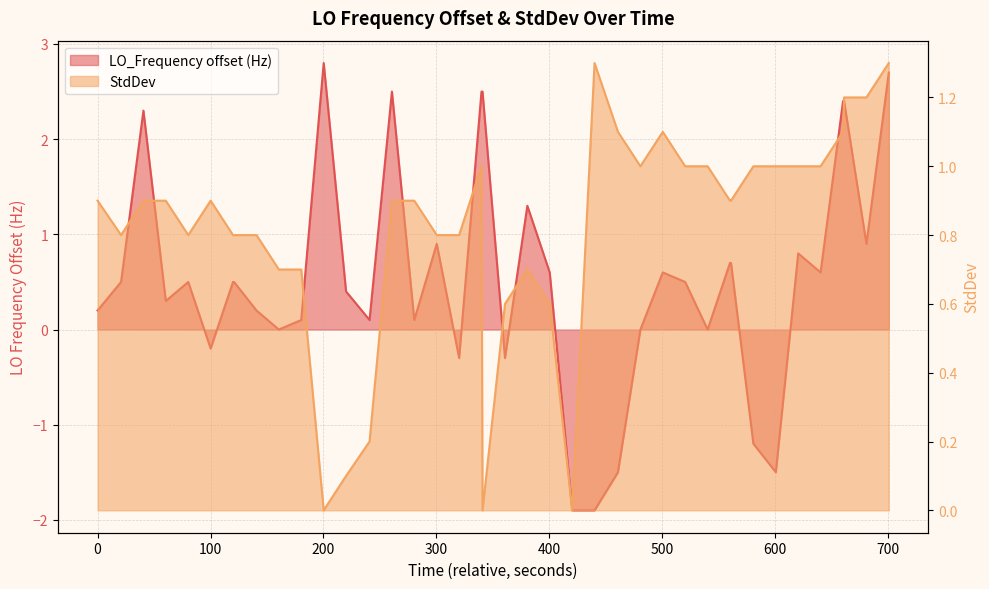

How many times do LO_Frequency_offset and StdDev cross each other?

14